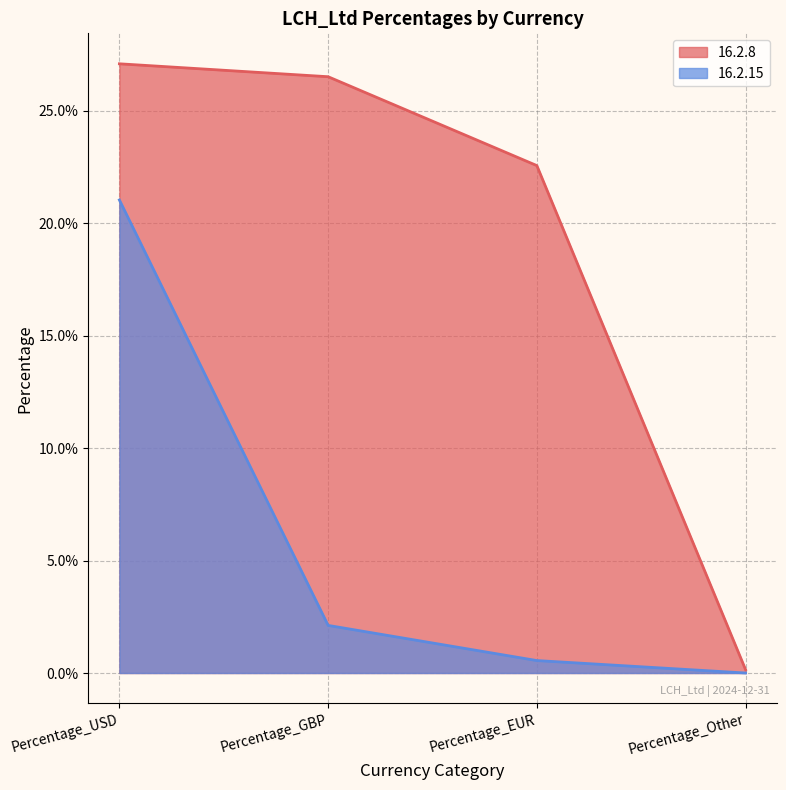

Reading left to right, what are all the values shown in this chart?

16.2.8: 0.3	0.3	0.2	0.0
16.2.15: 0.2	0.0	0.0	0.0